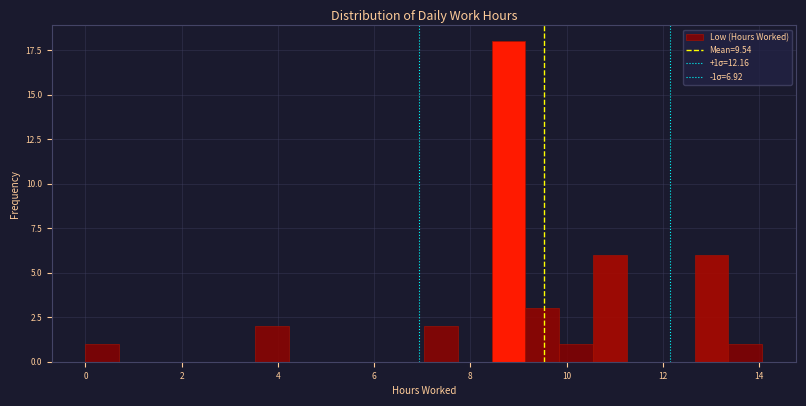

Around what value on the x-axis is the tallest bar? Give the approximate position of its centre, as read against the axis.

8.8